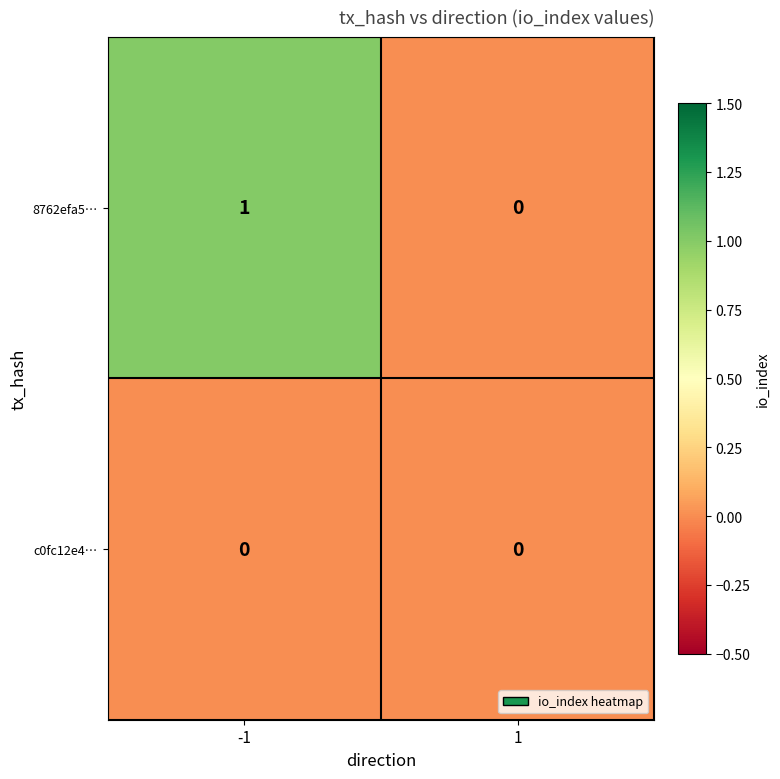

True or false: c0fc12e4… has a value of 0 at 1.

True